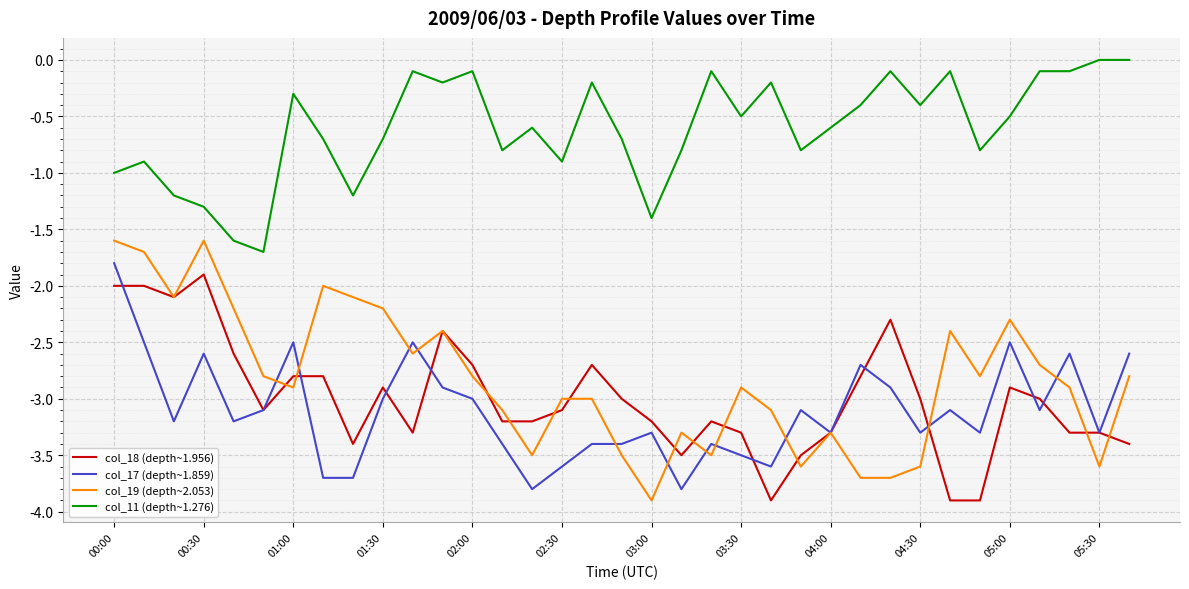

Which series has the widest spread of values?

col_19 (depth~2.053)